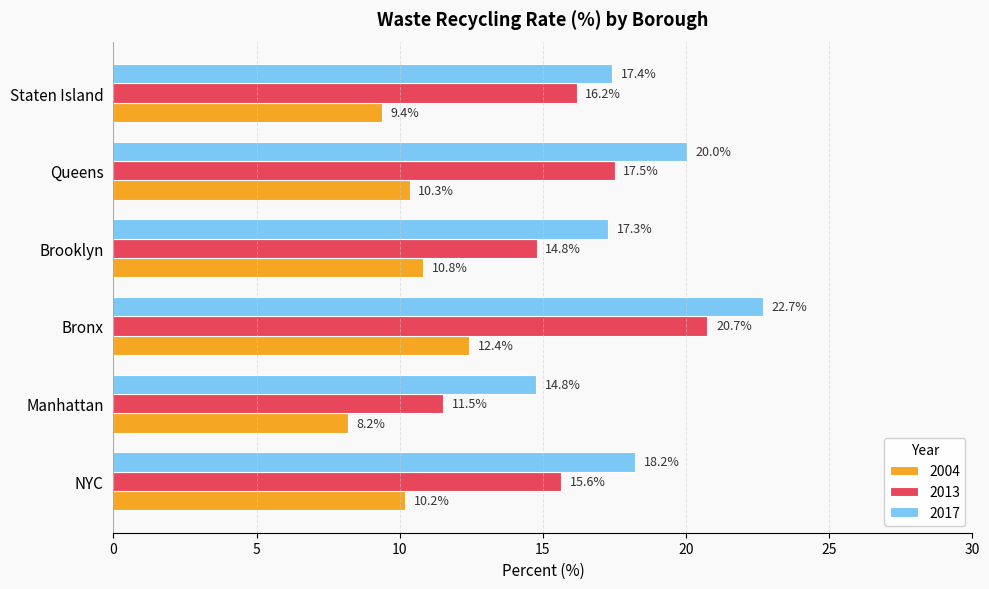

Which series has the largest total across all categories?

2017